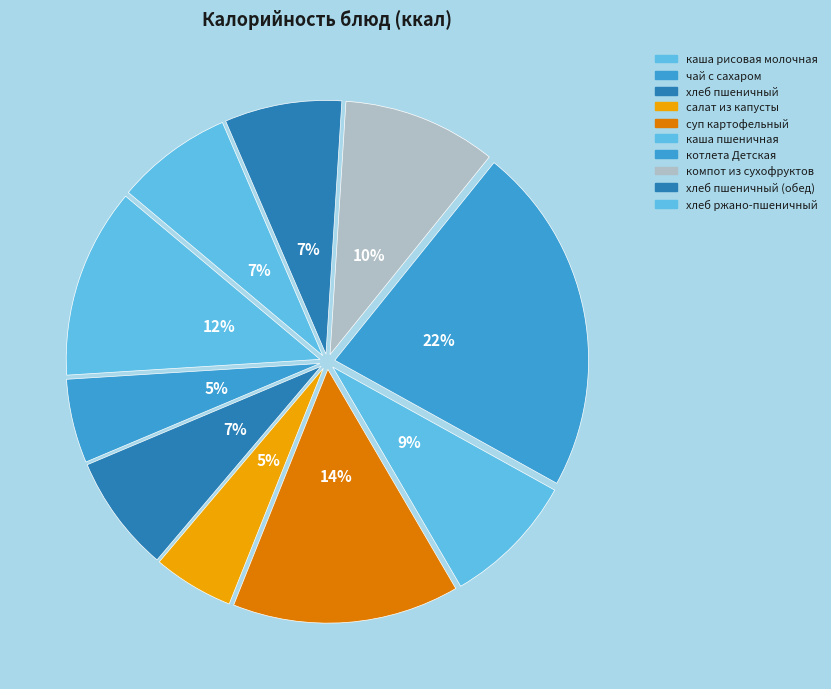

Rank the categories by value from highest to lowest.

котлета Детская, суп картофельный, каша рисовая молочная, компот из сухофруктов, каша пшеничная, хлеб пшеничный, хлеб пшеничный (обед), хлеб ржано-пшеничный, чай с сахаром, салат из капусты